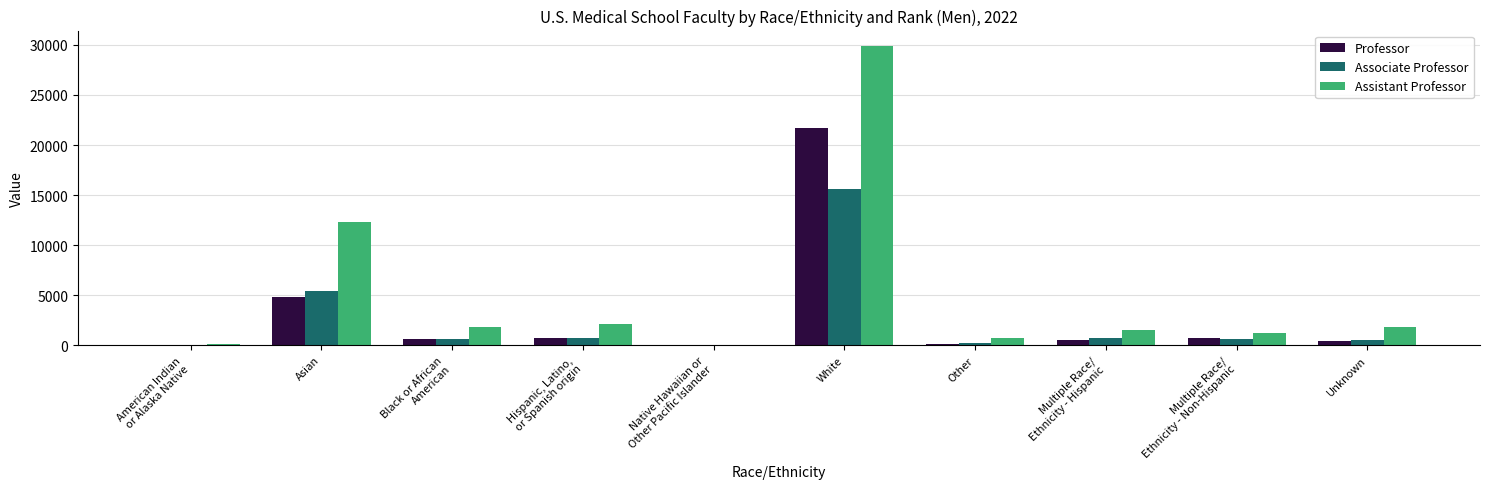

Where is Assistant Professor nearest to the value 14994?

Asian